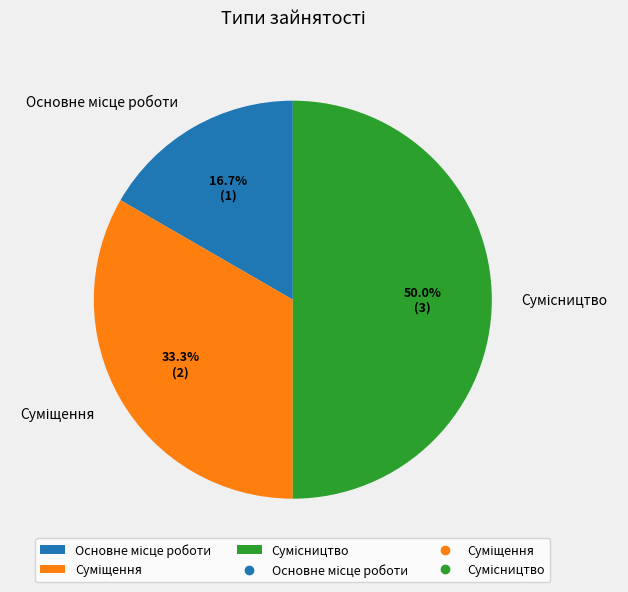

What is the total percentage of Суміщення and Сумісництво?

83.3%